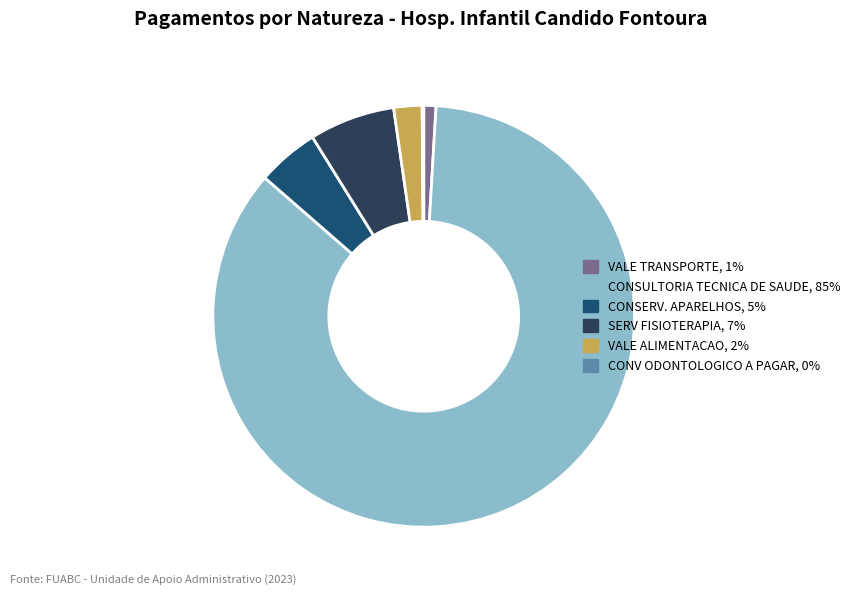

What is the largest slice in the pie chart?

CONSULTORIA TECNICA DE SAUDE